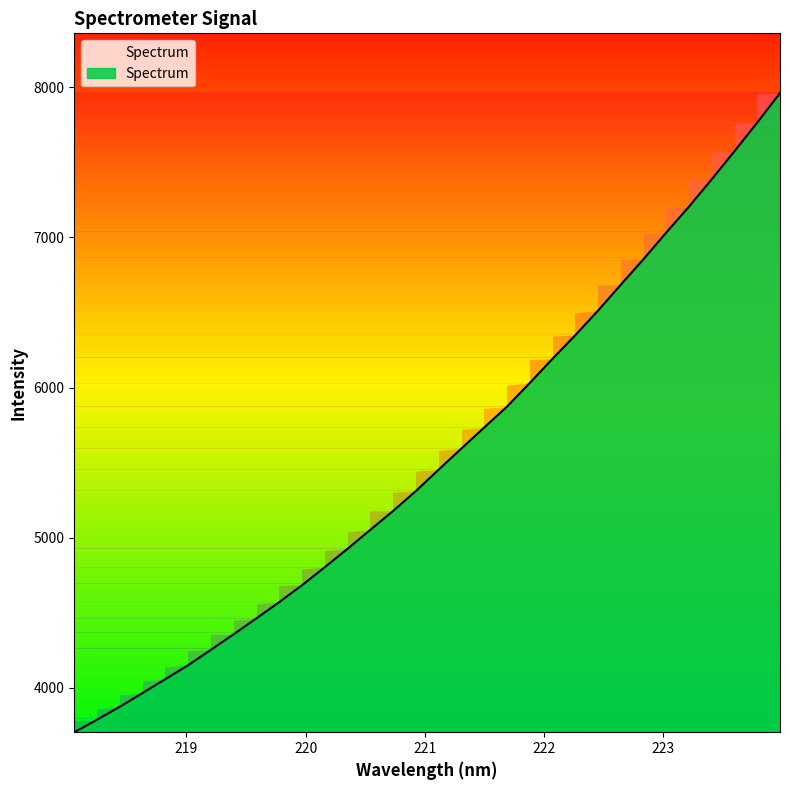

True or false: the data shows 4803.3 at 220.1623.

True